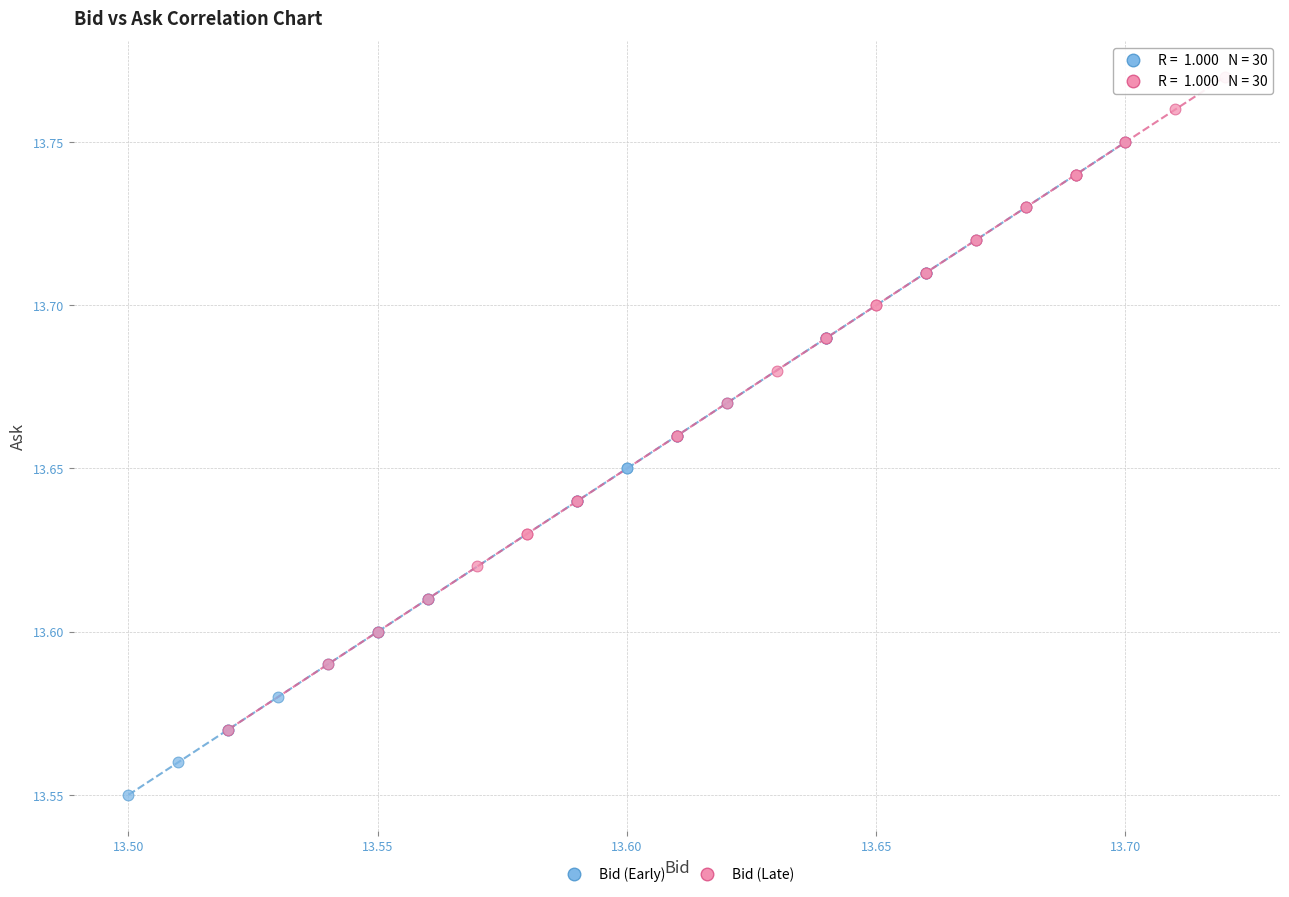

Which series reaches the minimum Y coordinate?

Bid (Early)